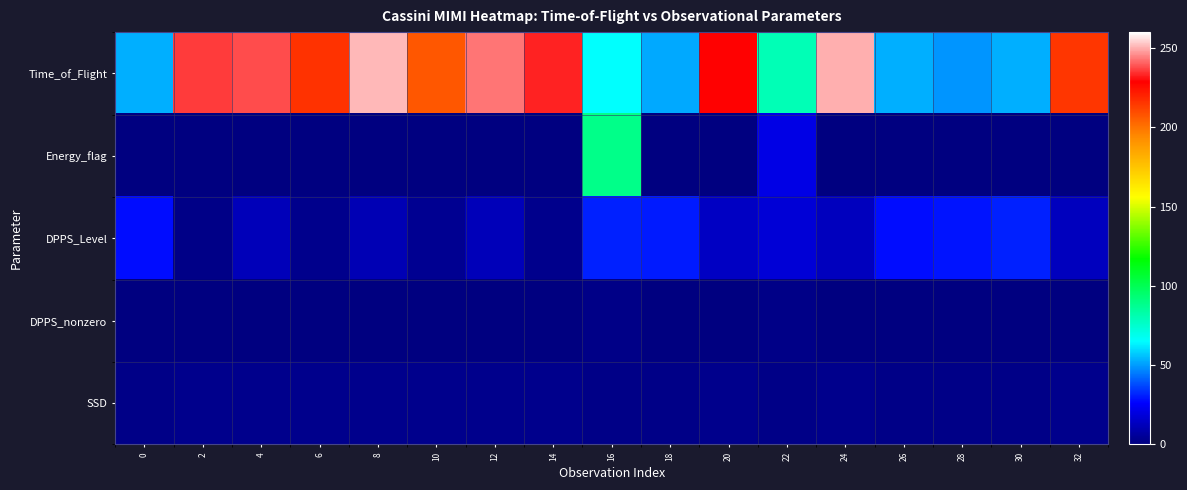

Which has a higher value, 22 or 30?

22